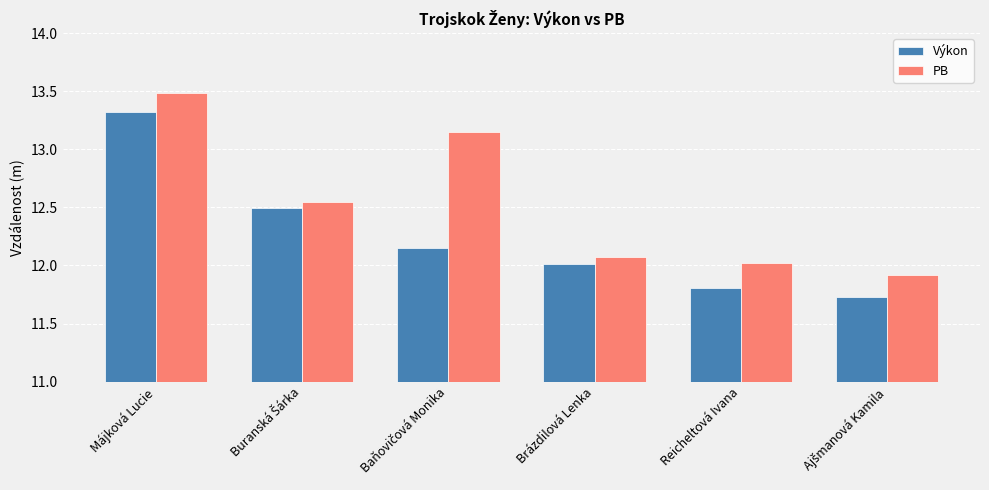

List the series in order of their peak value, highest first.

PB, Výkon